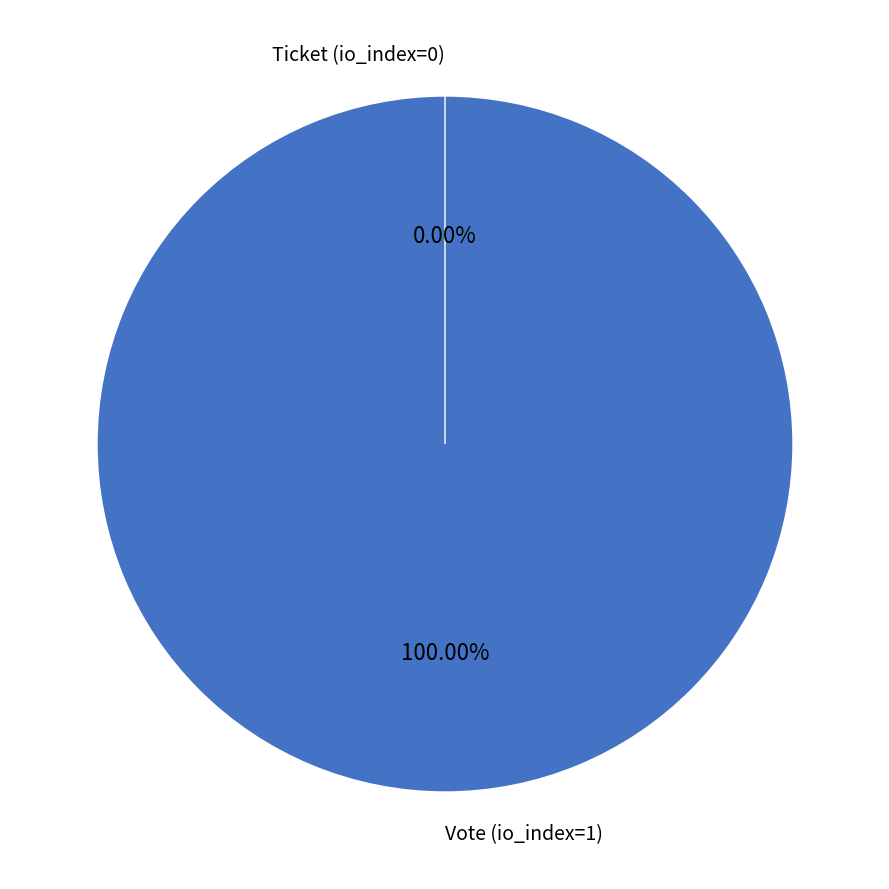

To the nearest percent, what is the average slice percentage?

50%